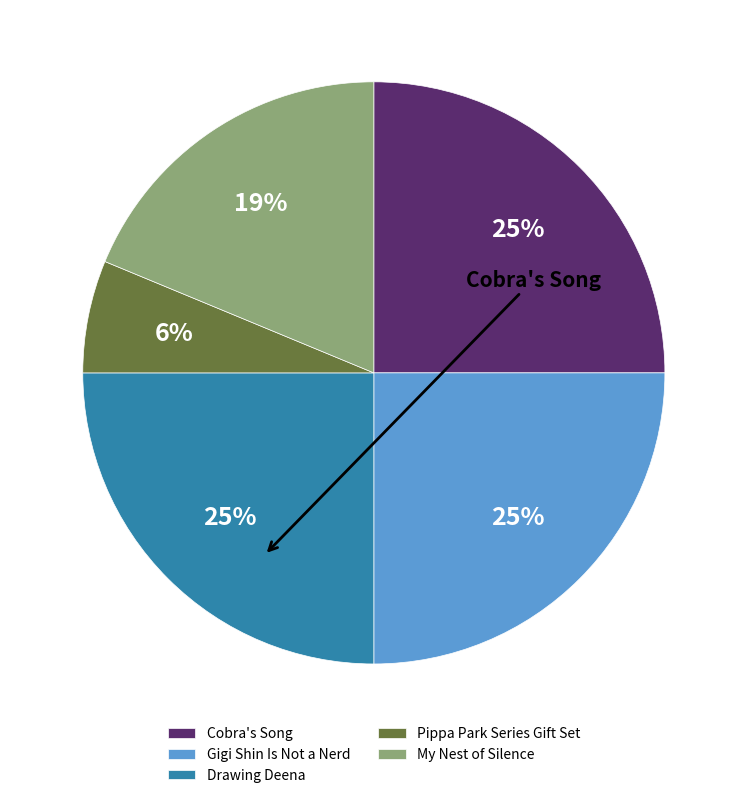

Which has a higher value, Pippa Park Series Gift Set or My Nest of Silence?

My Nest of Silence